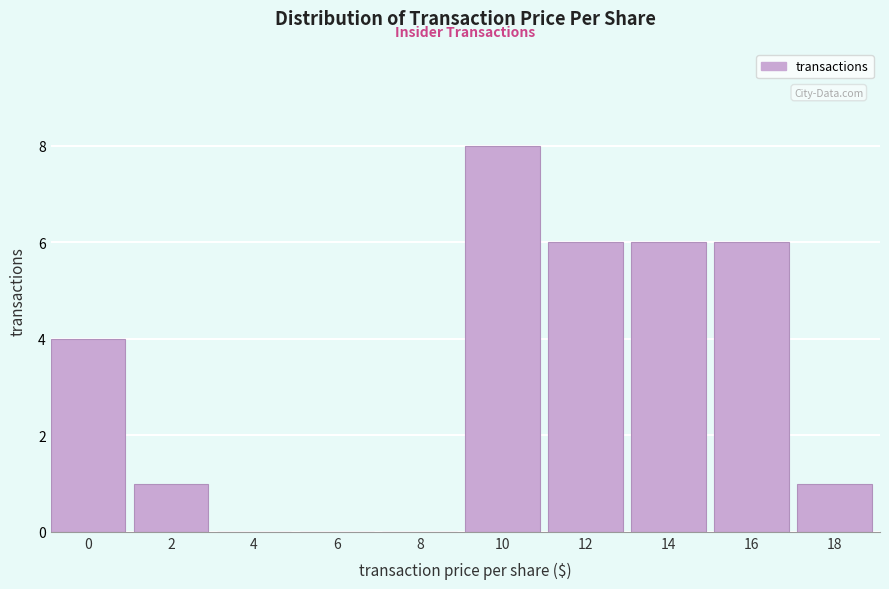

Reading left to right, list all the values displayed in this chart.

0=4	2=1	4=0	6=0	8=0	10=8	12=6	14=6	16=6	18=1